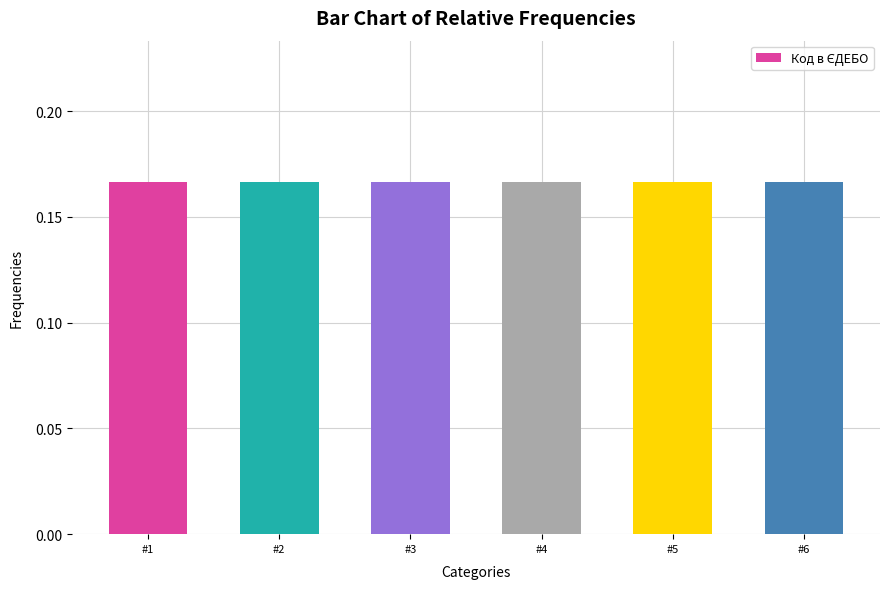

What is the sum of the values at #2 and #1?

0.3